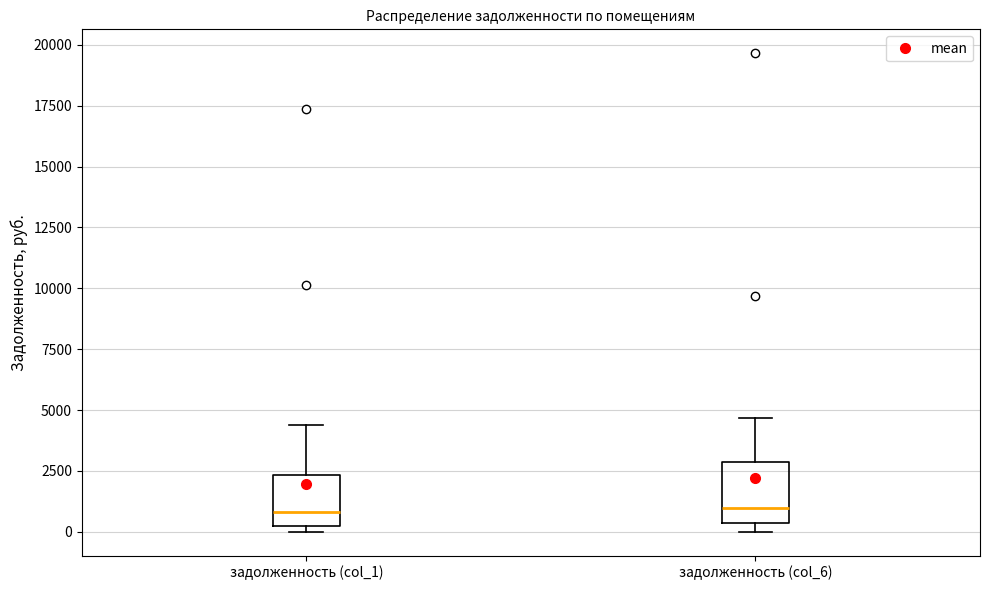

Reading left to right, transcribe this box plot: for each box, give where its median line is, the range the box spans, and where its two whiskers end, as read against the y-axis. The values are not printed on the chart, so give them approximately, as read against the axis.

задолженность (col_1): median 1000, box 0 to 2500, whiskers 0 (just below the box's lower edge) to 4500
задолженность (col_6): median 1000, box 500 to 3000, whiskers 0 to 4500